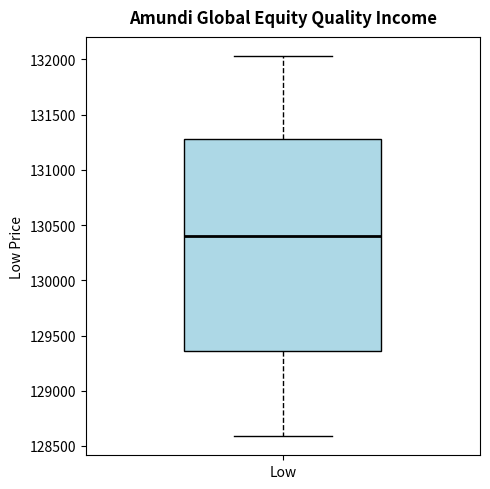

Read this box plot against the y-axis: the position of the median line, the range covered by the box, and the ends of both whiskers. The values are not printed on the chart, so give them approximately, as read against the axis.

median 130400, box 129350 to 131300, whiskers 128600 to 132050